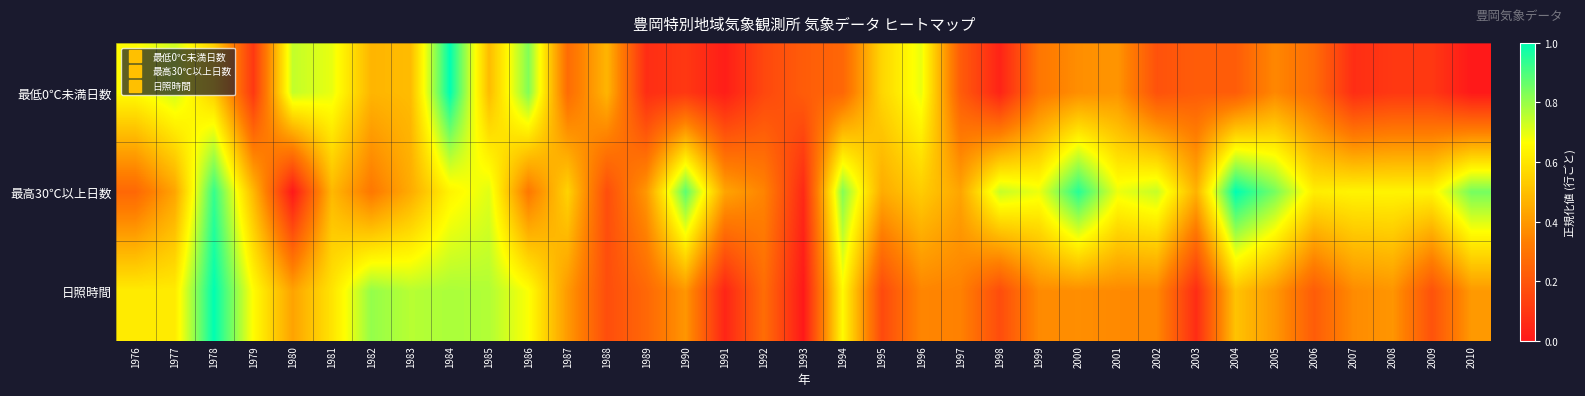

How many categories are shown in the chart?

35